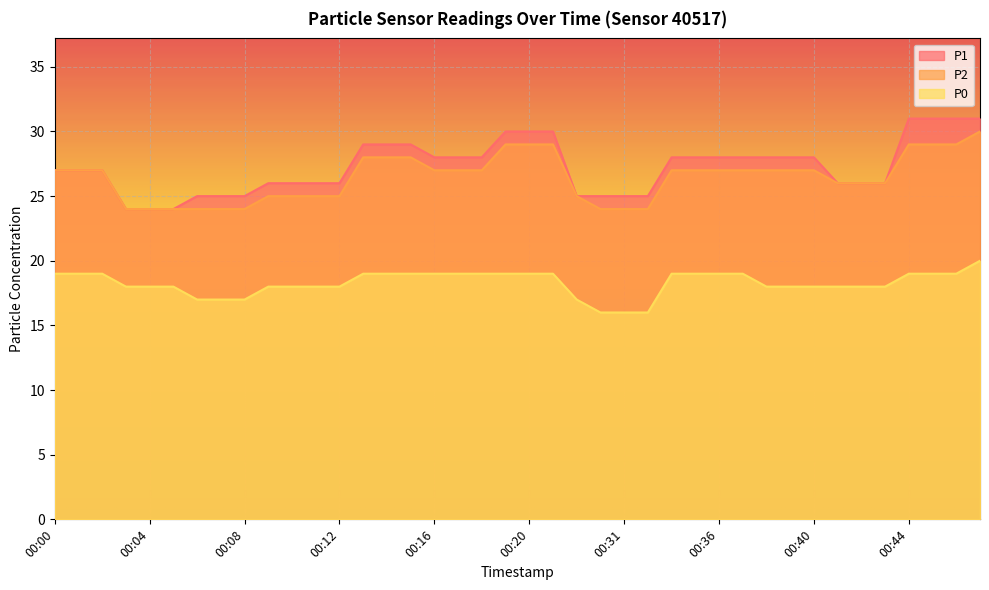

The value of P2 at 00:46 is 50. True or false?

False